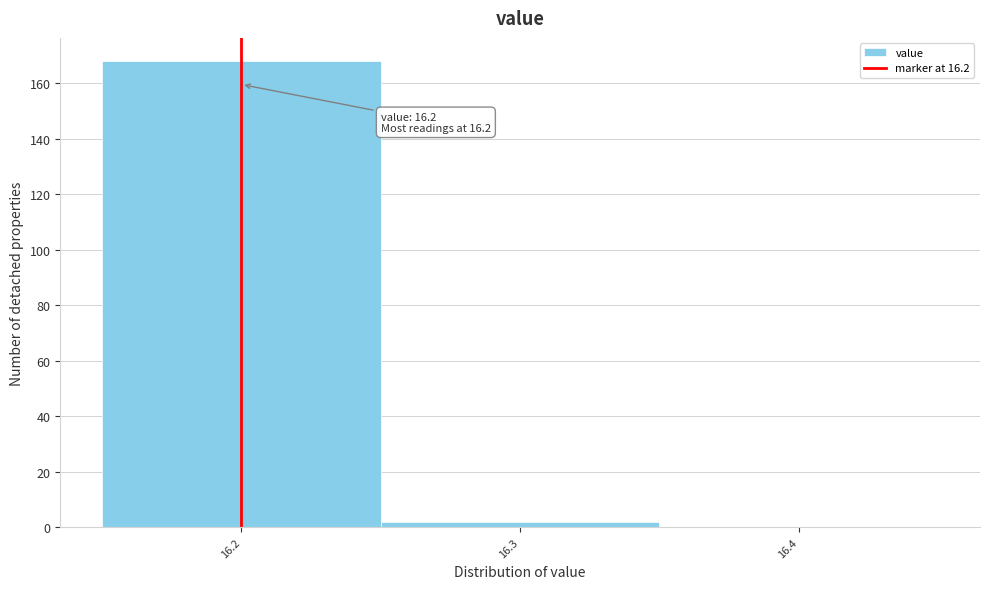

Which range on the x-axis has the tallest bar?

16.15 to 16.25